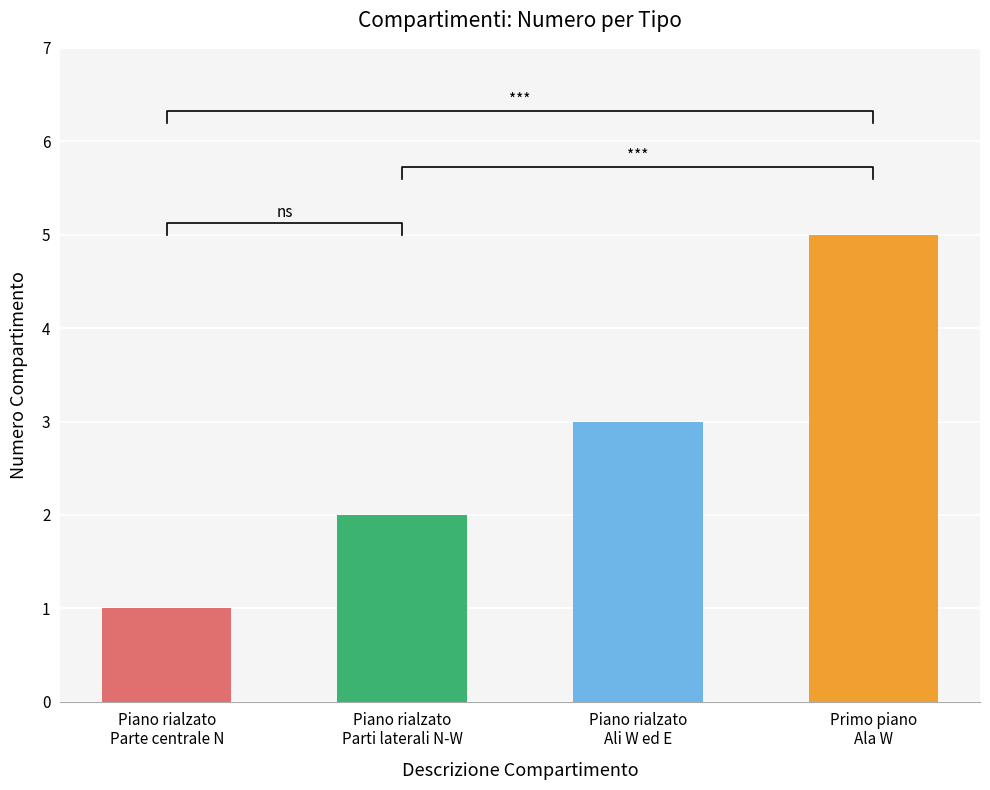

What is the ratio of the value at Piano rialzato
Parti laterali N-W to the value at Primo piano
Ala W?

0.4